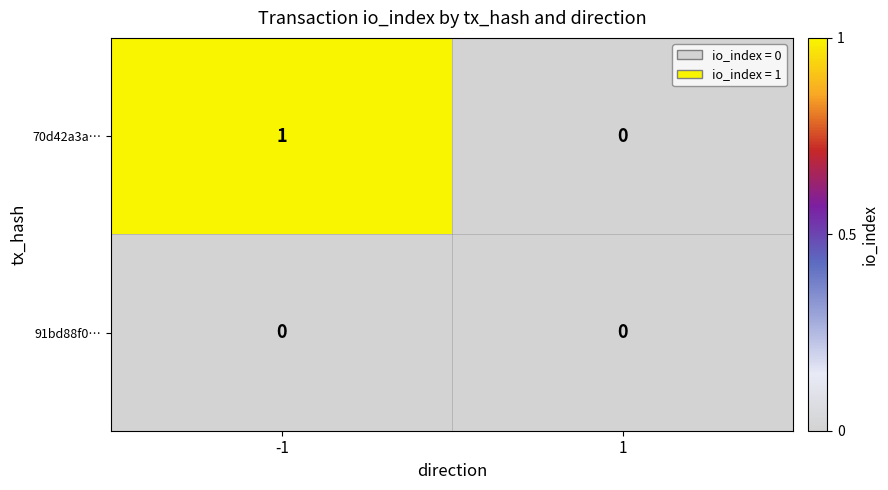

Which series has the largest range (max minus min)?

70d42a3a…